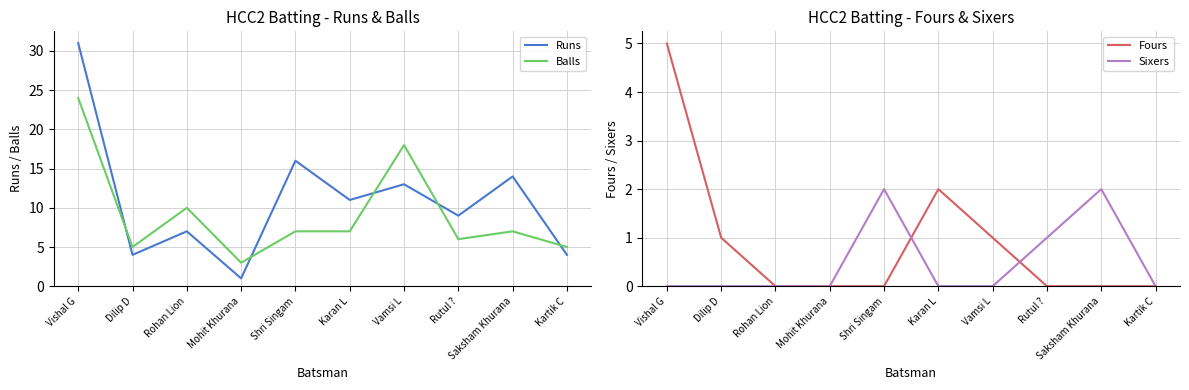

At which category is the sum across all series the highest?

Vishal G